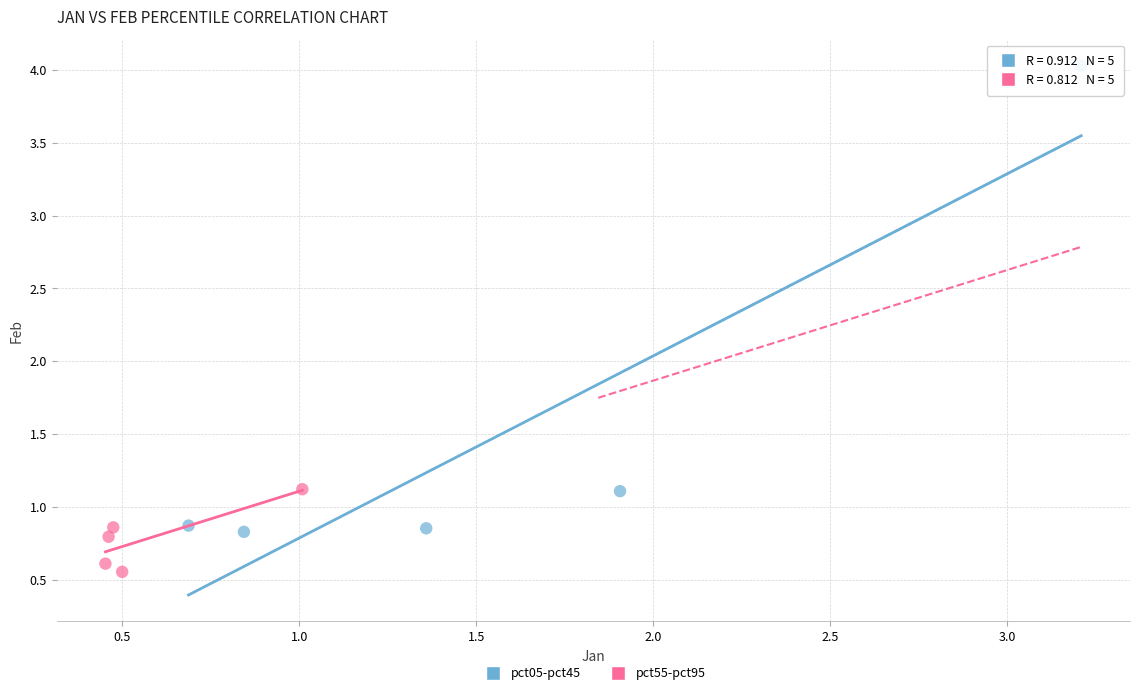

Which series has the largest Y range (max minus min)?

pct05-pct45